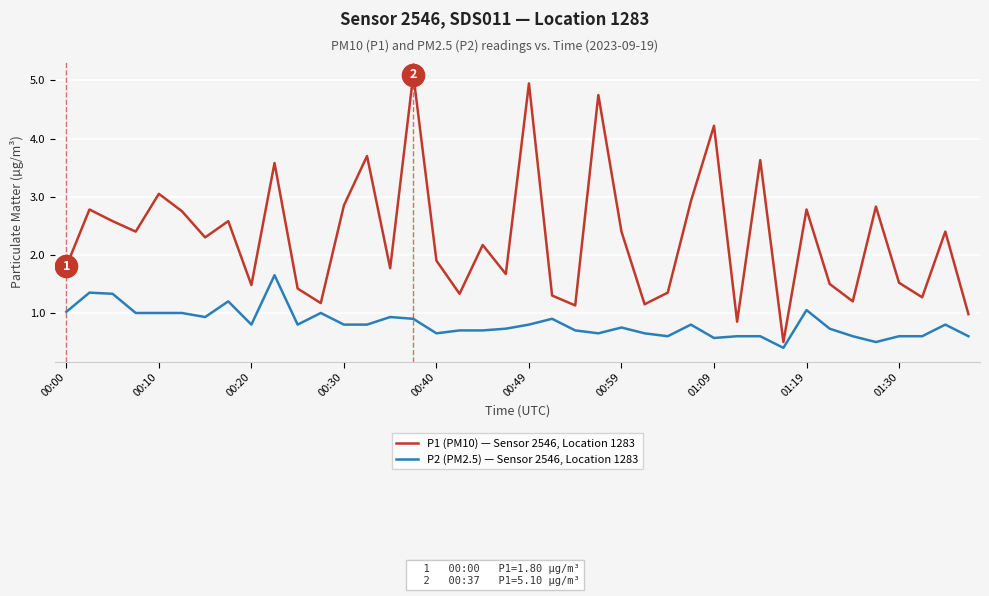

What is the greatest value displayed?

5.1